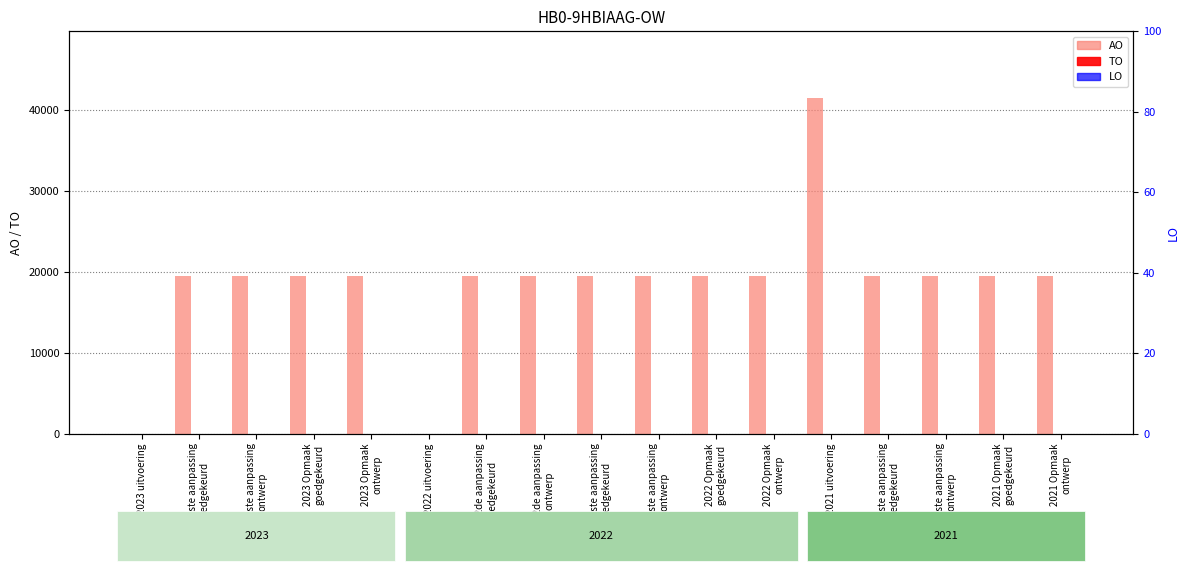

Are the bars horizontal?

No